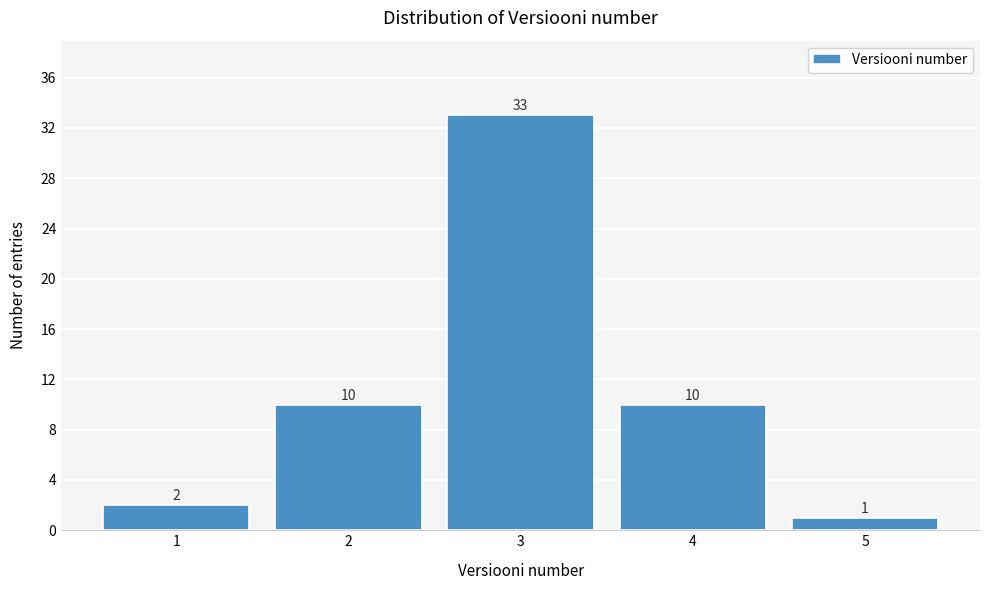

Reading left to right, extract all data points from this chart.

2	10	33	10	1